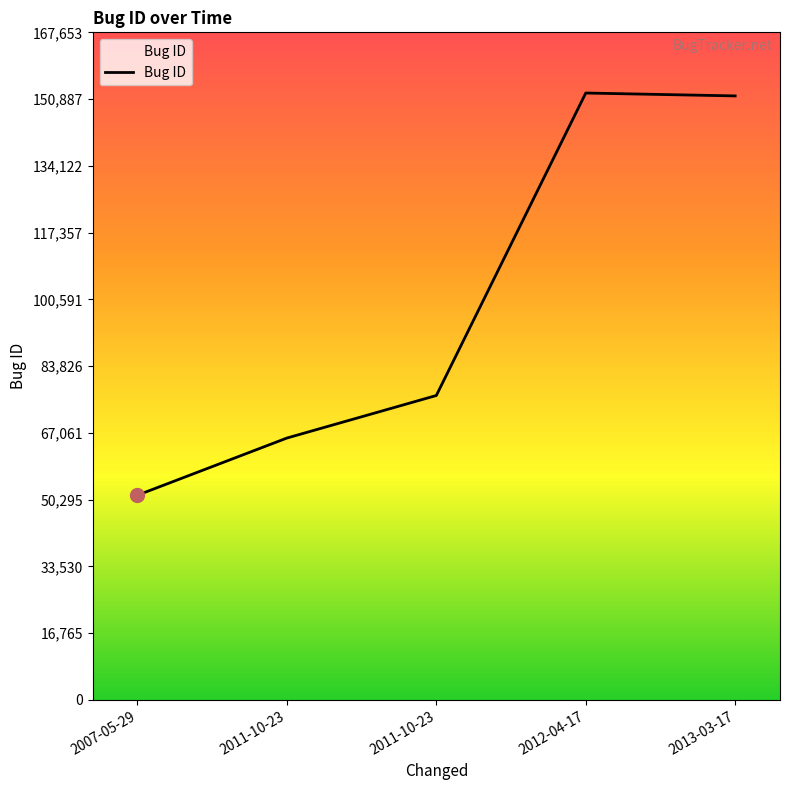

Reading left to right, transcribe all the data shown in this chart.

2007-05-29=51412	2011-10-23=65764	2011-10-23=76448	2012-04-17=152412	2013-03-17=151686